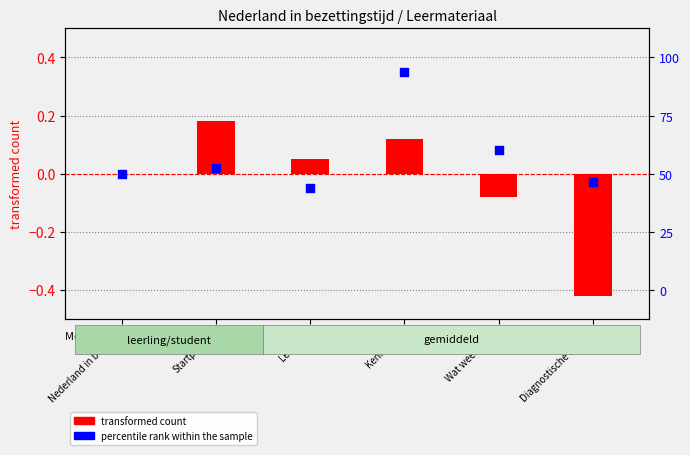

What are all the series names shown in the legend?

transformed count, percentile rank within the sample